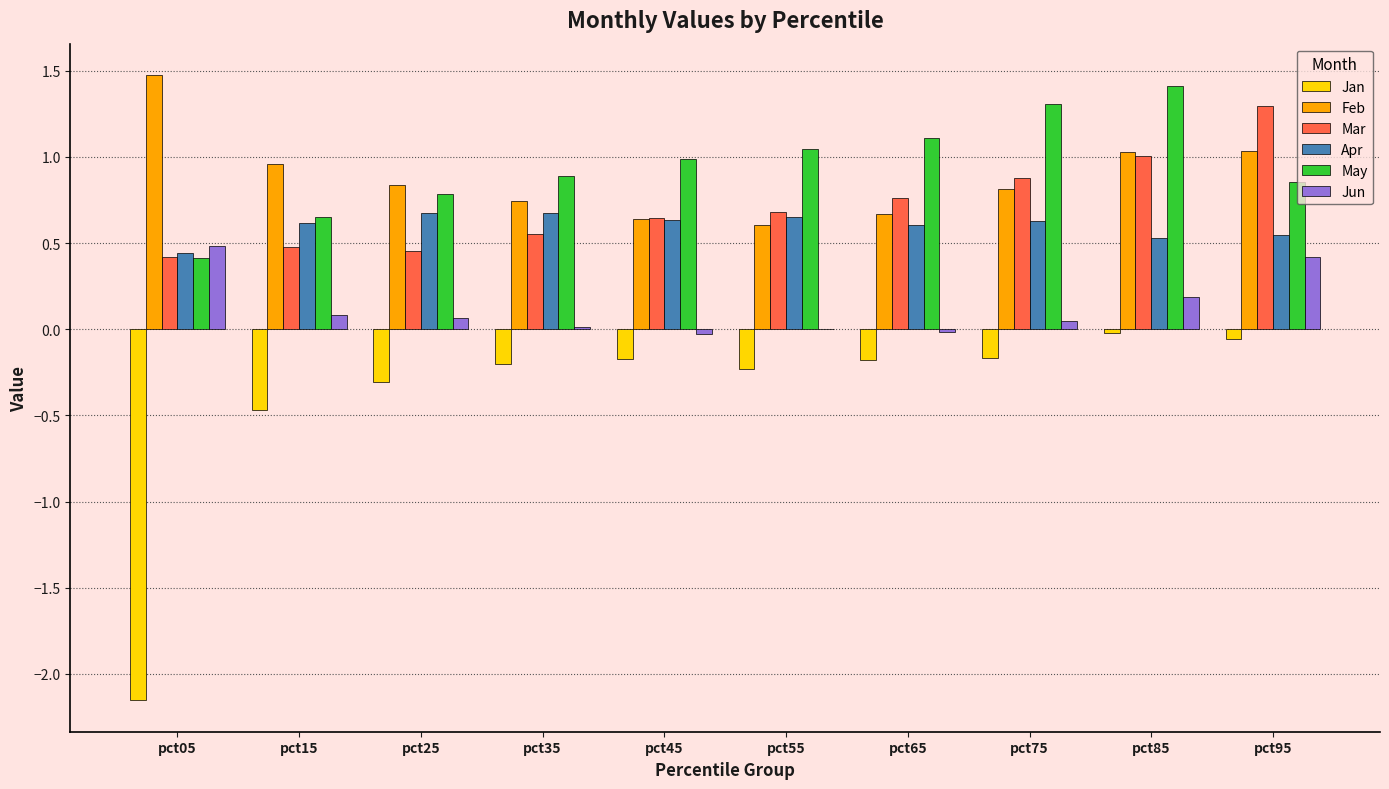

Is it true that Mar equals 0.5 at pct15?

True